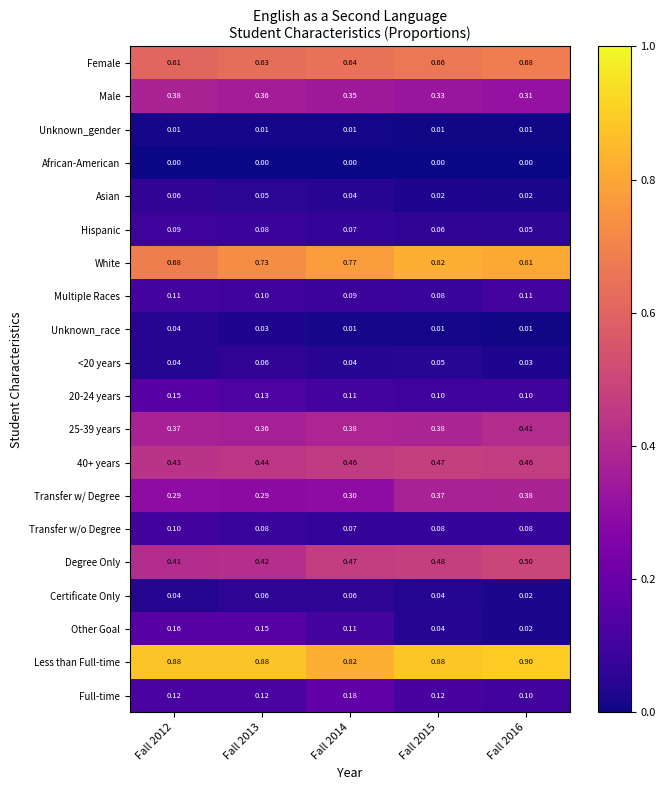

Is the value of Degree Only at Fall 2015 greater than the value of Multiple Races at Fall 2012?

Yes